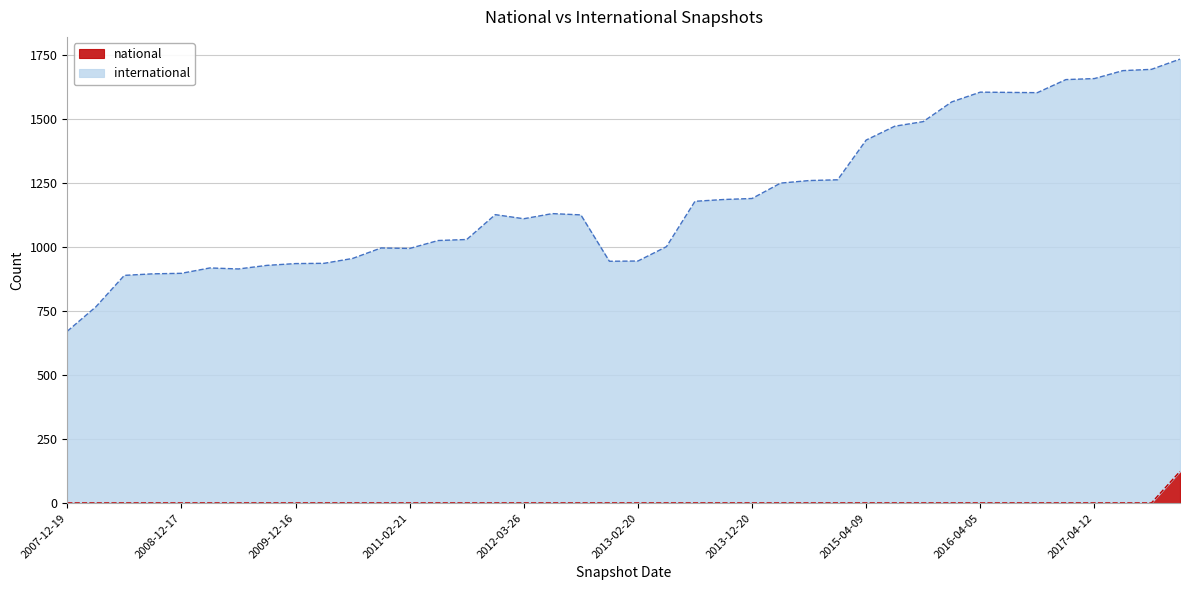

Which series has the largest total across all categories?

international